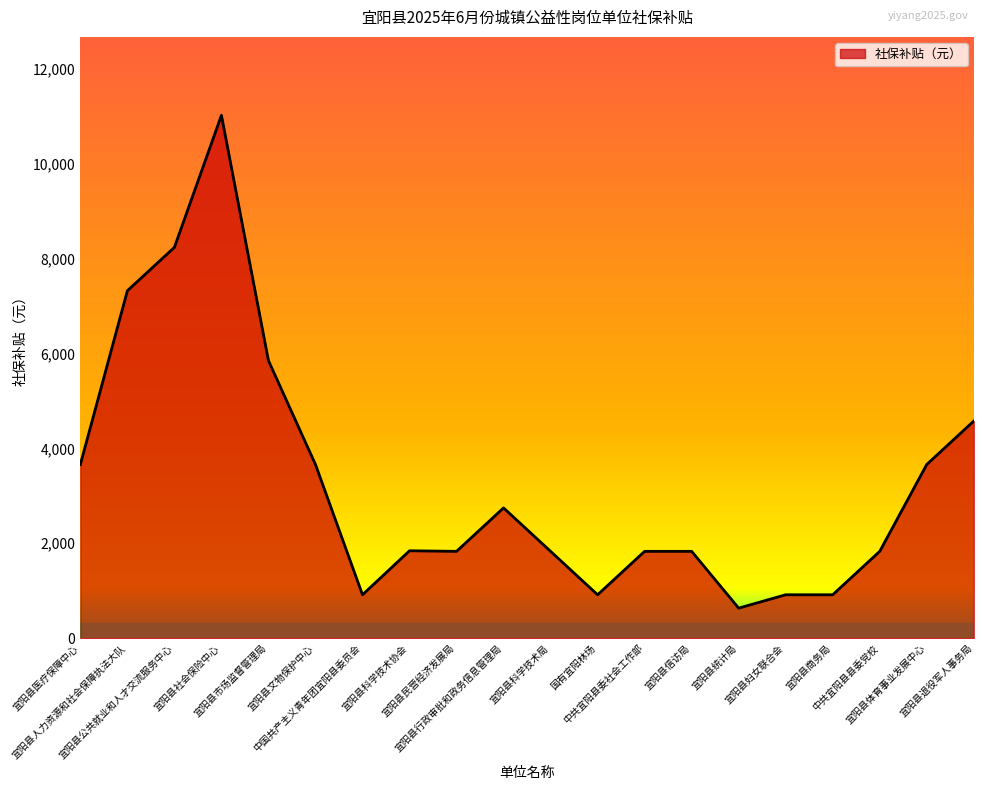

At which label is the value closest to 5824?

宜阳县市场监督管理局